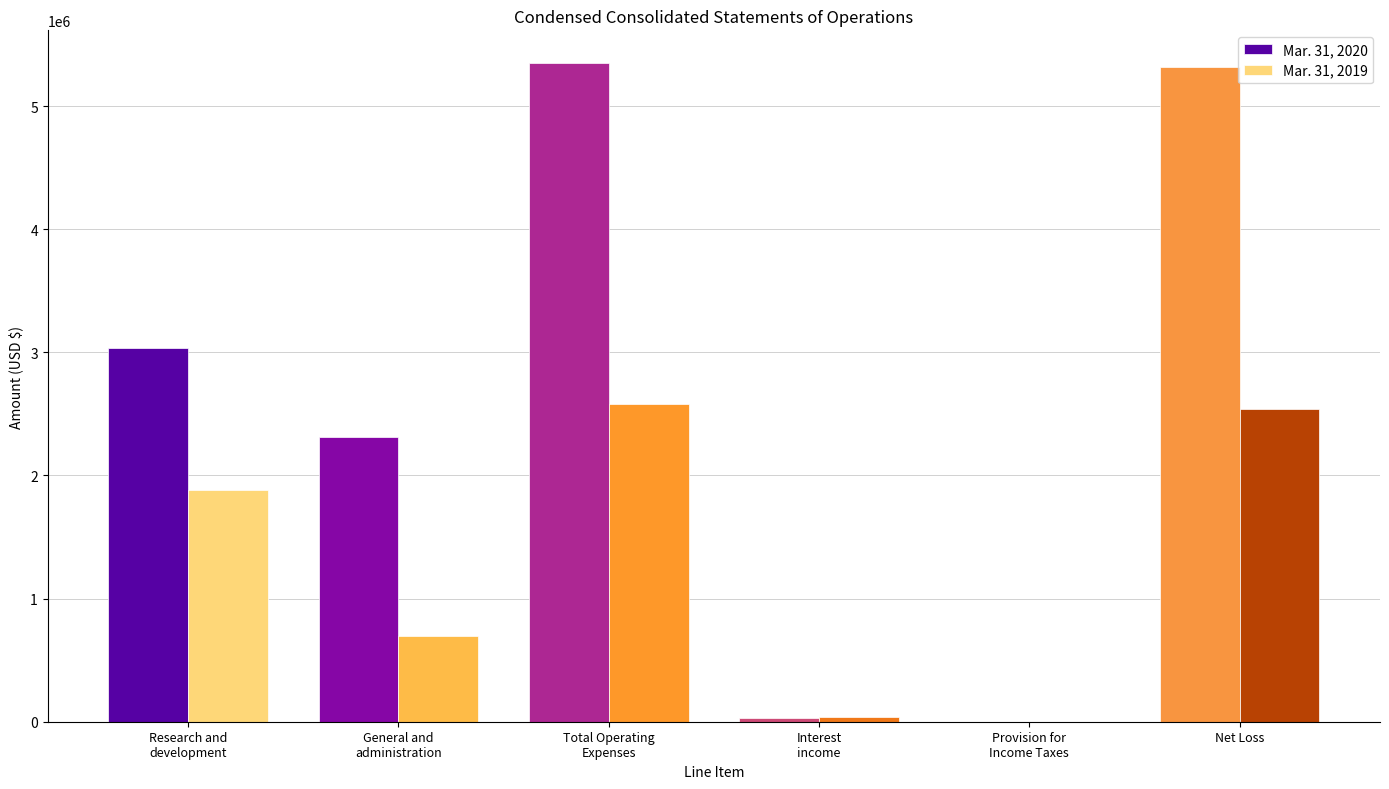

Is it true that Mar. 31, 2020 equals 5320873 at Net Loss?

True